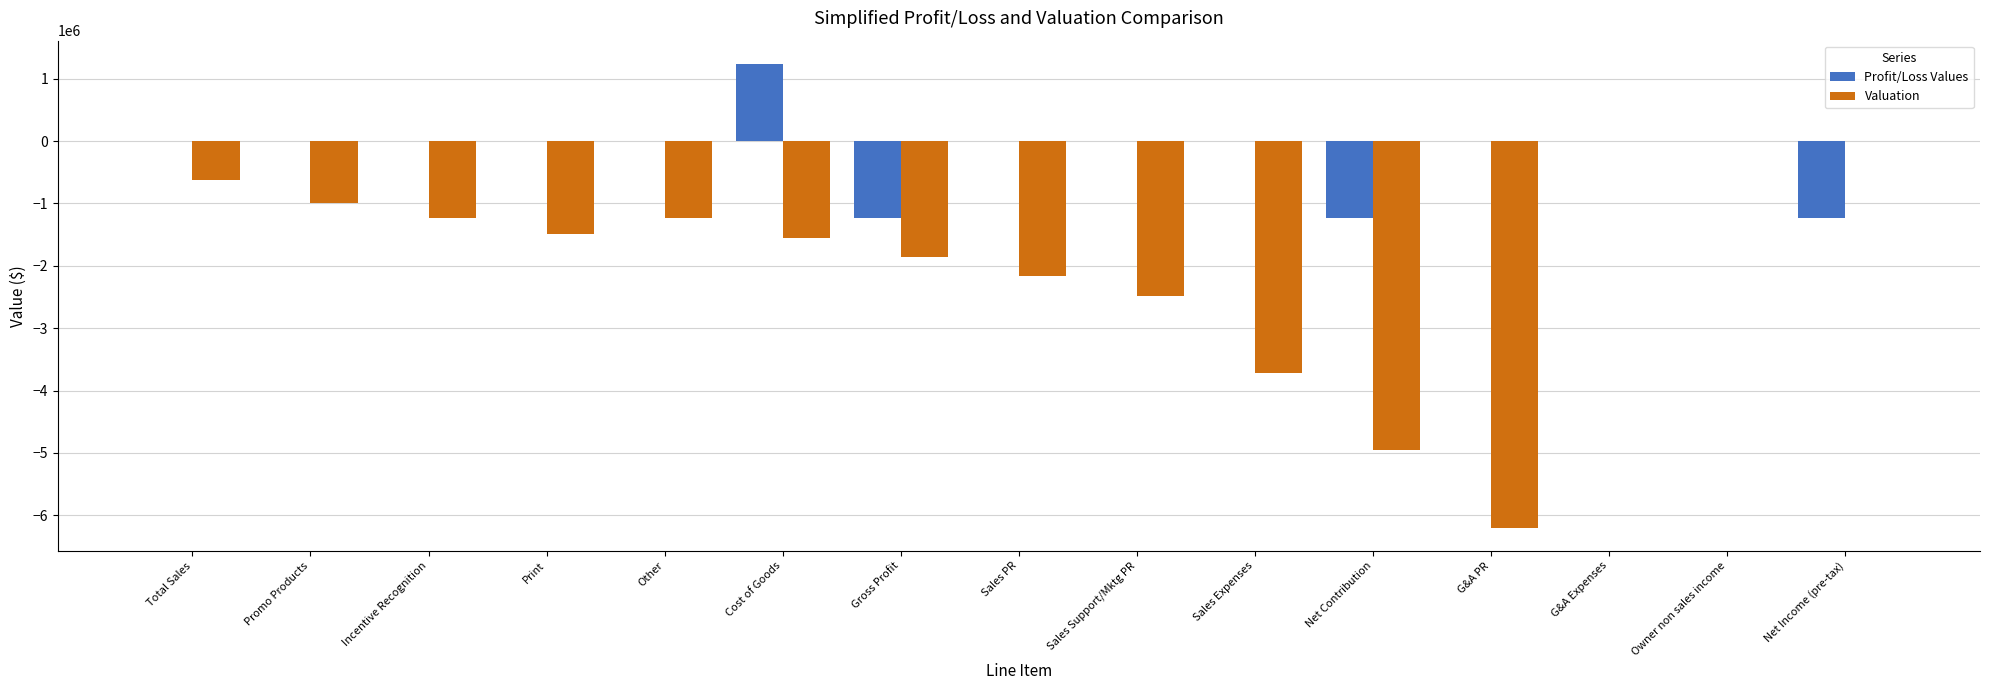

Which series changed the most between Sales Support/Mktg PR and Net Income (pre-tax)?

Valuation